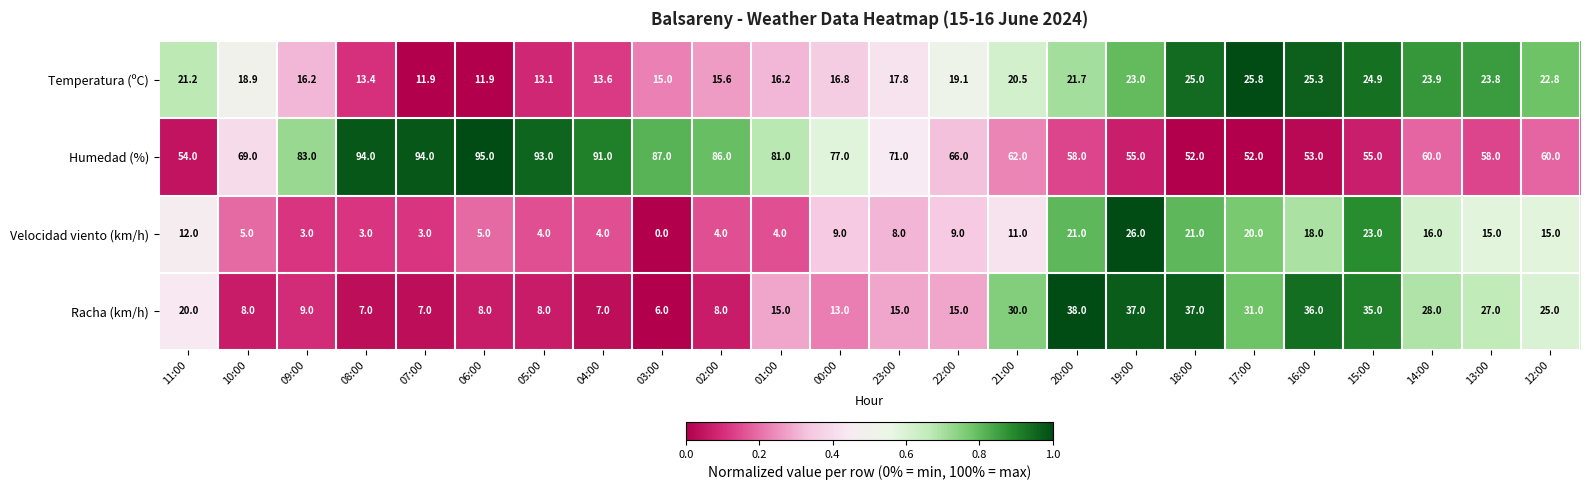

What is the difference between the highest and lowest values at 23:00?

63.0